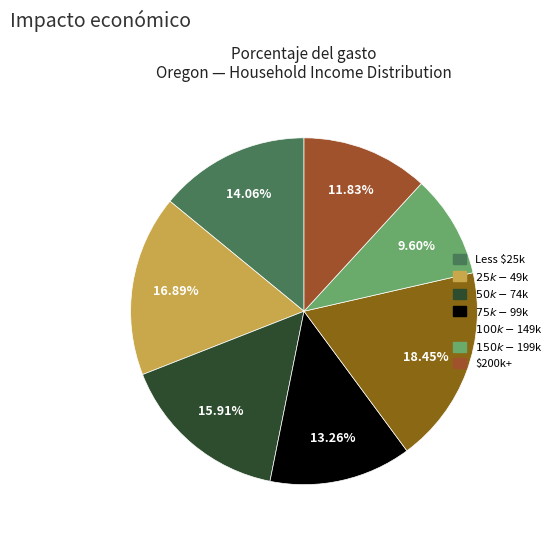

Which slice is the smallest?

$150,000 to $199,999